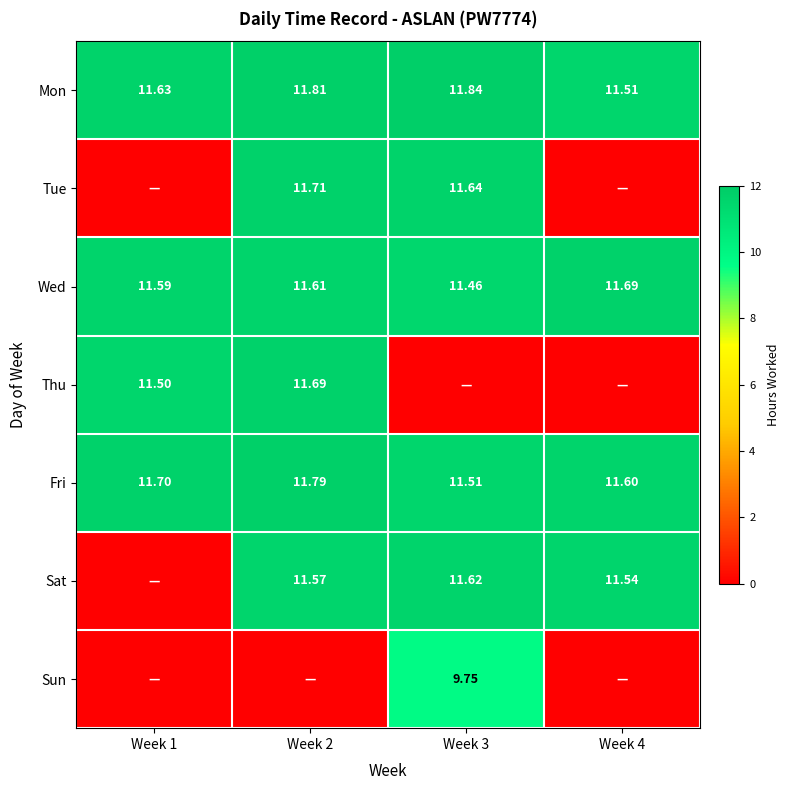

What is the total value across all series at Week 4?

46.3